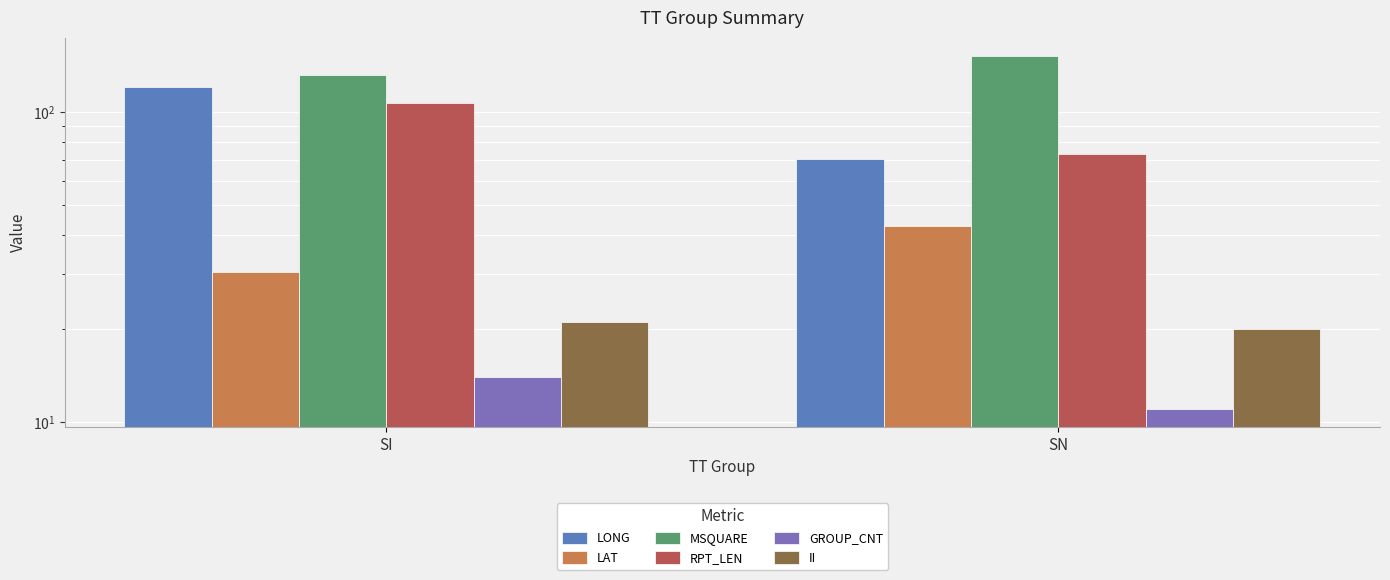

What is the sum of the MSQUARE values at SN and SI?

284.0